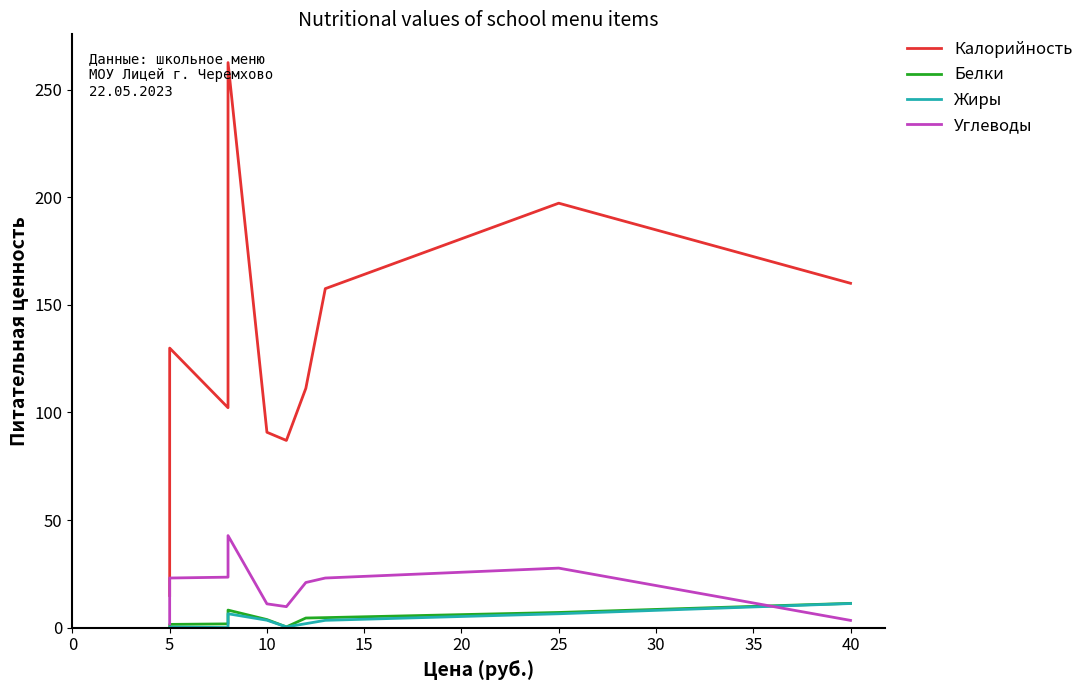

Is the value of Калорийность at 30 greater than the value of Белки at 15?

Yes